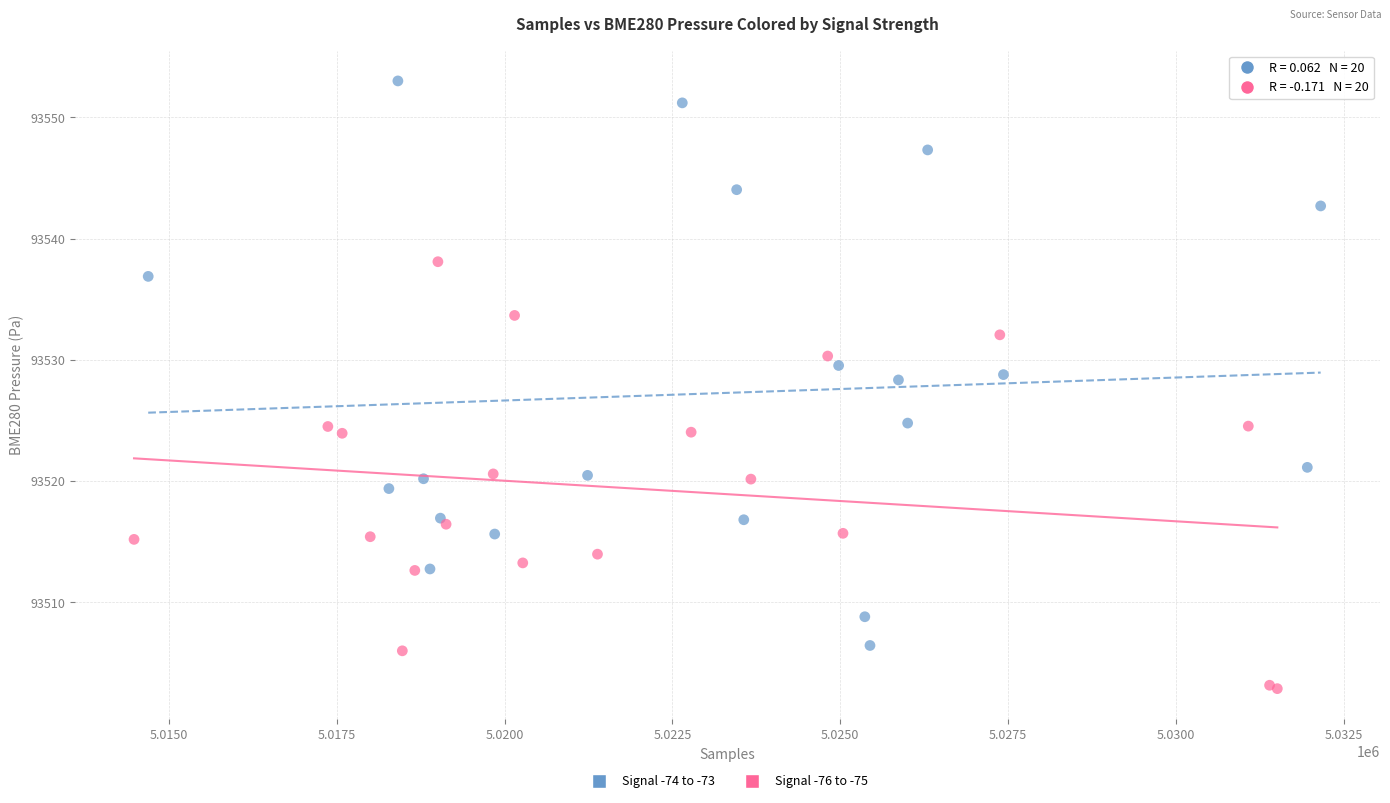

Which series has the largest Y range (max minus min)?

Signal -74 to -73